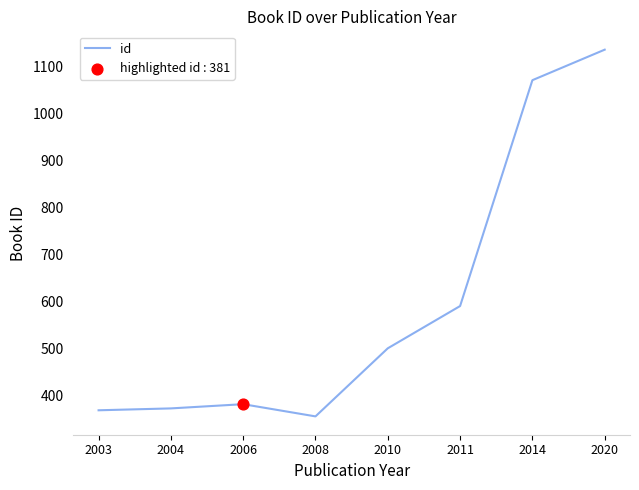

What is the change in value from 2003 to 2011?

+222